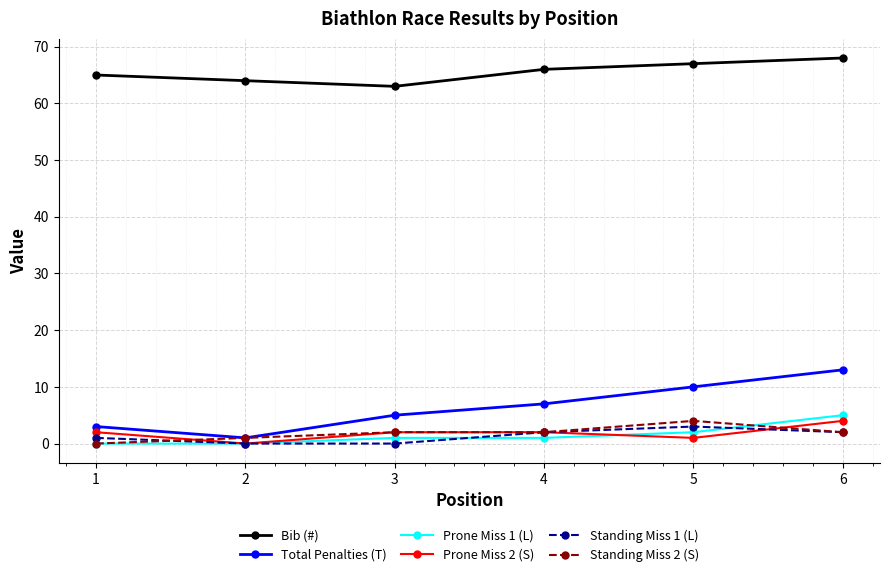

Reading right to left, transcribe all the data shown in this chart.

Bib (#): 6=68	5=67	4=66	3=63	2=64	1=65
Total Penalties (T): 6=13	5=10	4=7	3=5	2=1	1=3
Prone Miss 1 (L): 6=5	5=2	4=1	3=1	2=0	1=0
Prone Miss 2 (S): 6=4	5=1	4=2	3=2	2=0	1=2
Standing Miss 1 (L): 6=2	5=3	4=2	3=0	2=0	1=1
Standing Miss 2 (S): 6=2	5=4	4=2	3=2	2=1	1=0